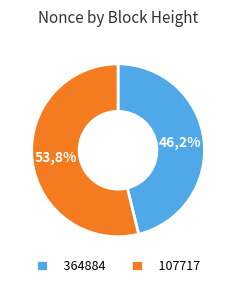

How many segments does this pie chart have?

2